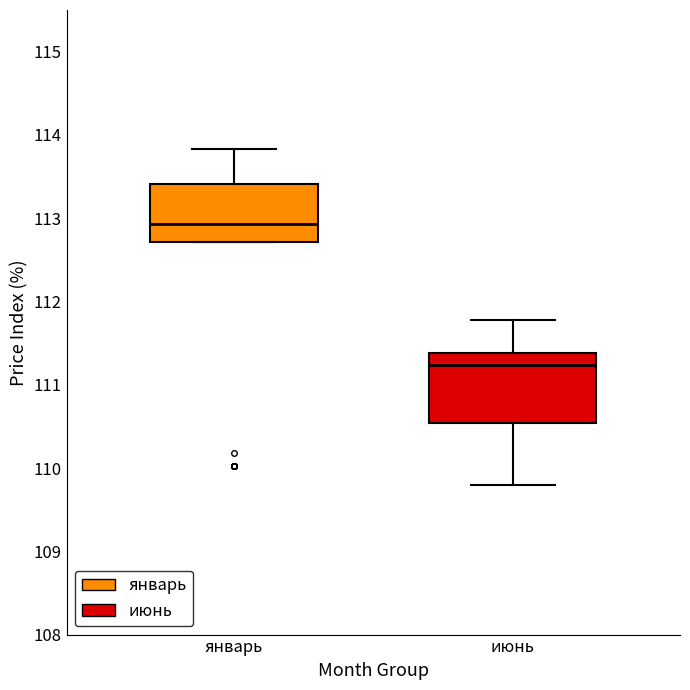

Reading left to right, read every box against the y-axis: the position of its median line, the range the box covers, and the ends of its whiskers. The values are not printed on the chart, so give them approximately, as read against the axis.

январь: median 112.9, box 112.7 to 113.4, whiskers 112.7 to 113.8
июнь: median 111.2, box 110.5 to 111.4, whiskers 109.8 to 111.8